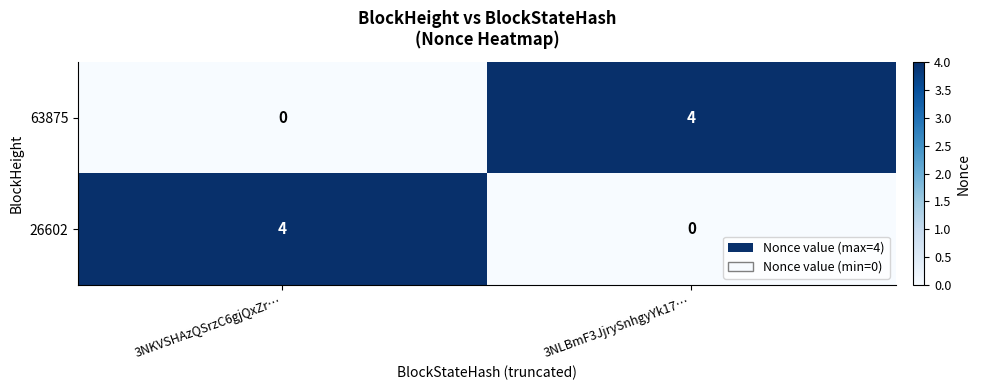

Is the value of 26602 at 3NKVSHAzQSrzC6gjQxZr… greater than the value of 63875 at 3NKVSHAzQSrzC6gjQxZr…?

Yes